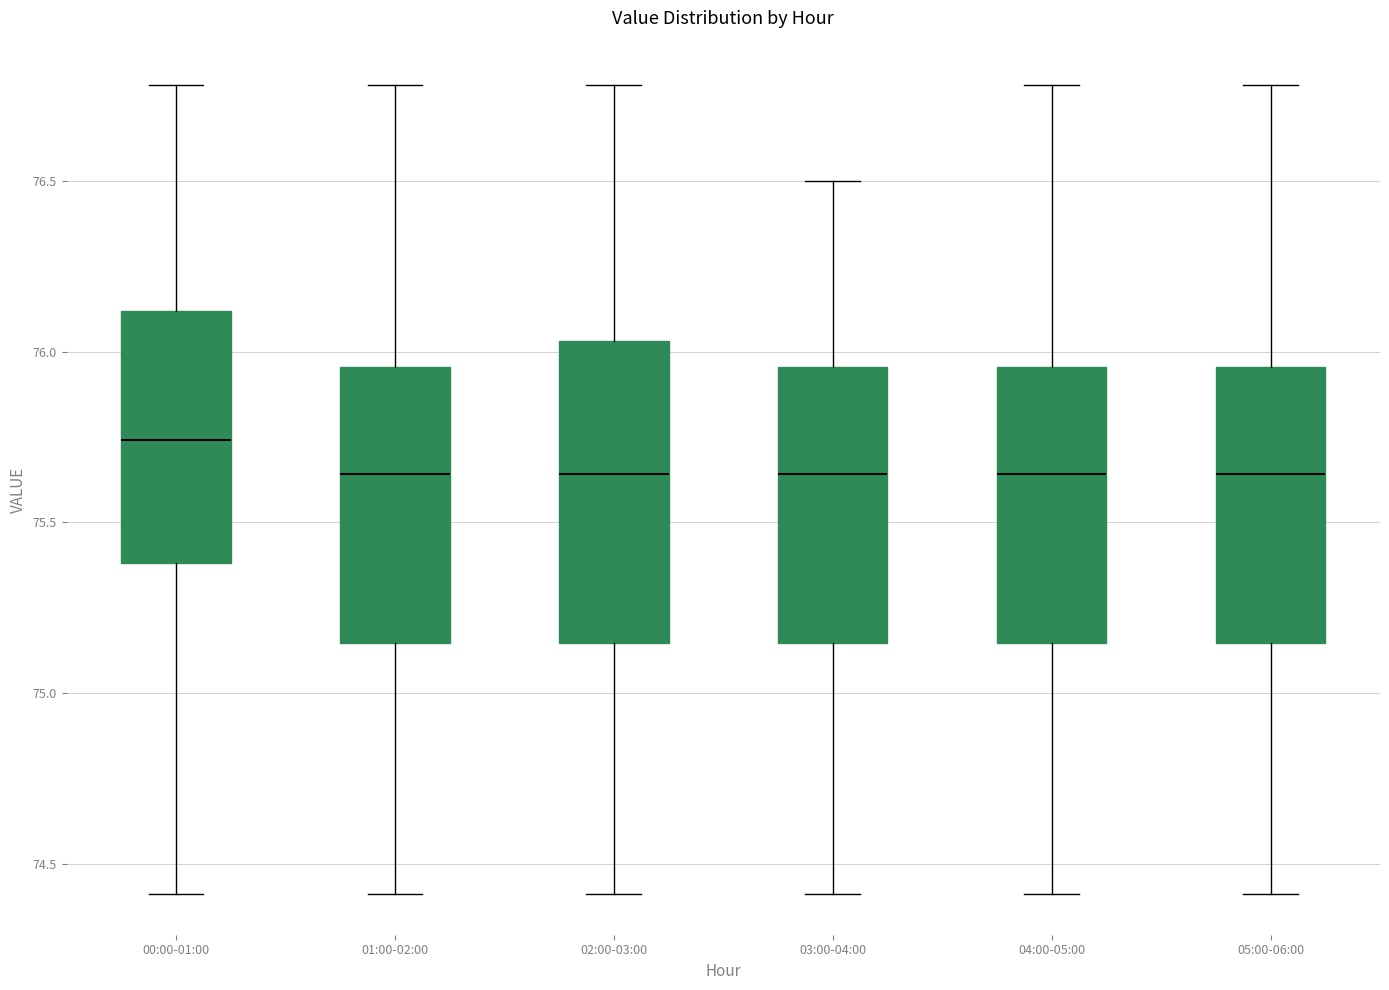

Reading left to right, transcribe this box plot: for each box, give where its median line is, the range the box spans, and where its two whiskers end, as read against the y-axis. The values are not printed on the chart, so give them approximately, as read against the axis.

00:00-01:00: median 75.75, box 75.40 to 76.10, whiskers 74.40 to 76.80
01:00-02:00: median 75.65, box 75.15 to 75.95, whiskers 74.40 to 76.80
02:00-03:00: median 75.65, box 75.15 to 76.05, whiskers 74.40 to 76.80
03:00-04:00: median 75.65, box 75.15 to 75.95, whiskers 74.40 to 76.50
04:00-05:00: median 75.65, box 75.15 to 75.95, whiskers 74.40 to 76.80
05:00-06:00: median 75.65, box 75.15 to 75.95, whiskers 74.40 to 76.80